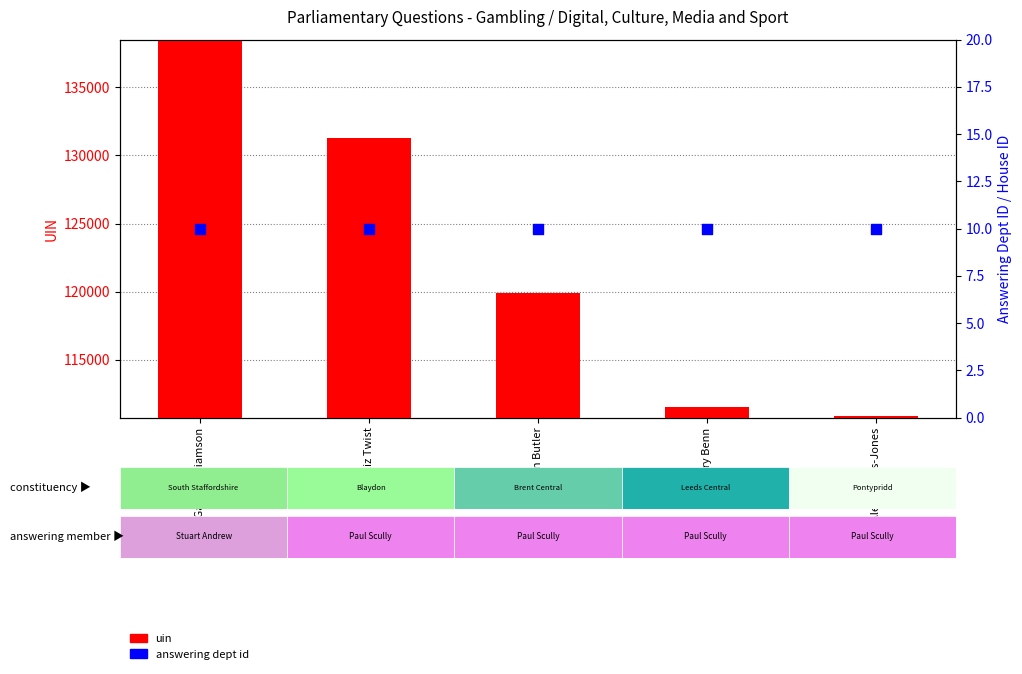

What are all the series names shown in the legend?

uin, answering dept id